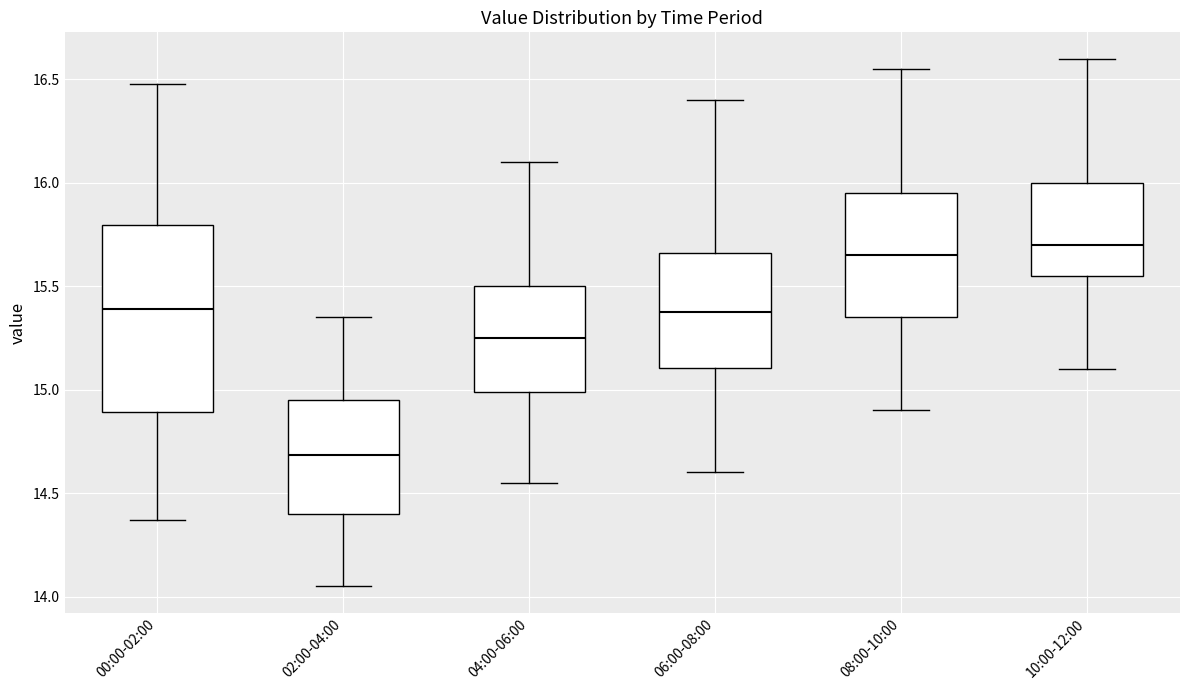

Where does the upper whisker of the box for 04:00-06:00 end on the y-axis? The values are not printed on the chart, so give them approximately, as read against the axis.

16.10